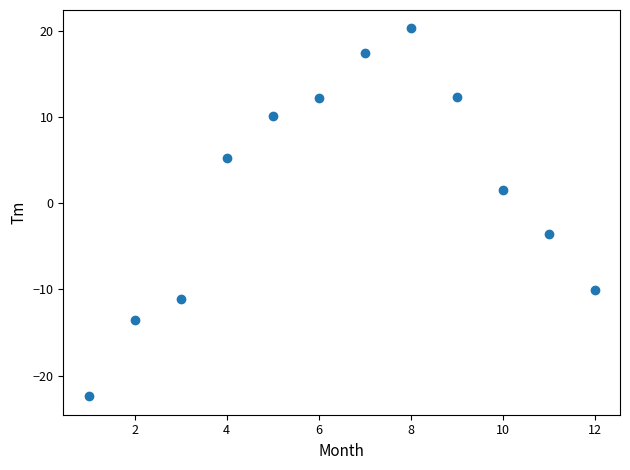

What is the range of X values (max minus min)?

11.0